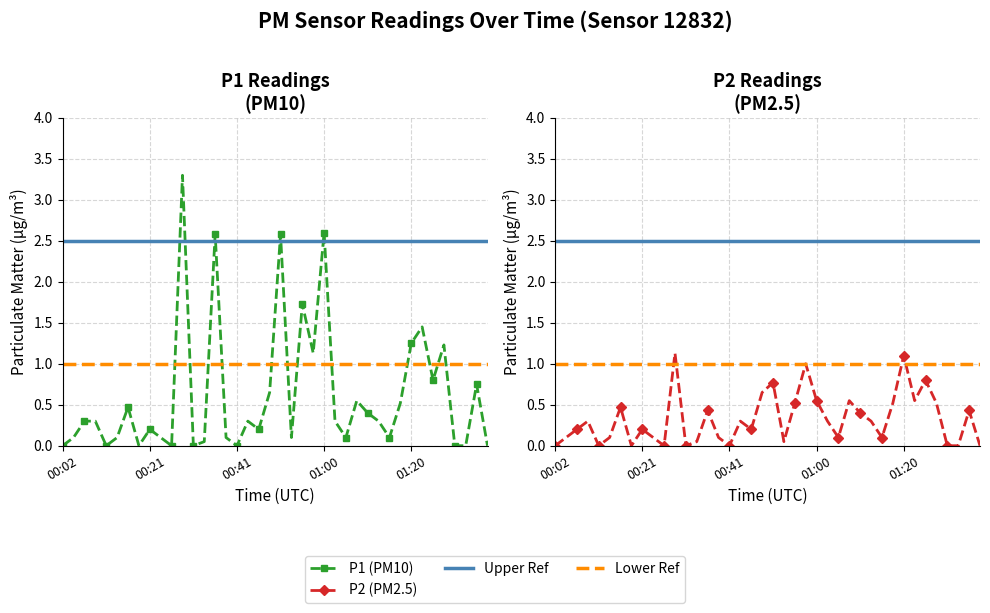

What is the value of the P2 point at the 23rd from the left?

0.5